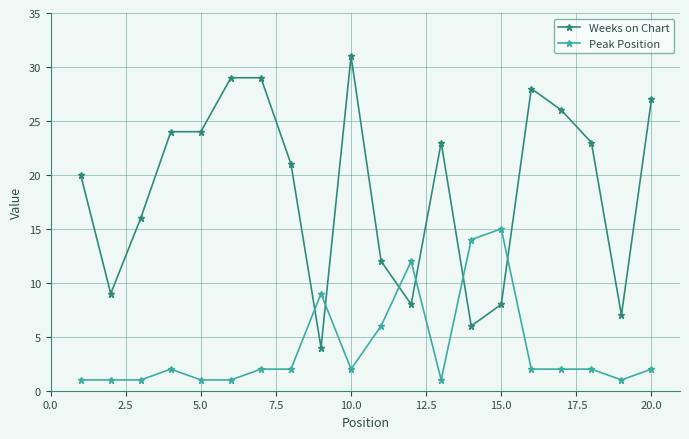

Which series has the largest total across all categories?

Weeks on Chart